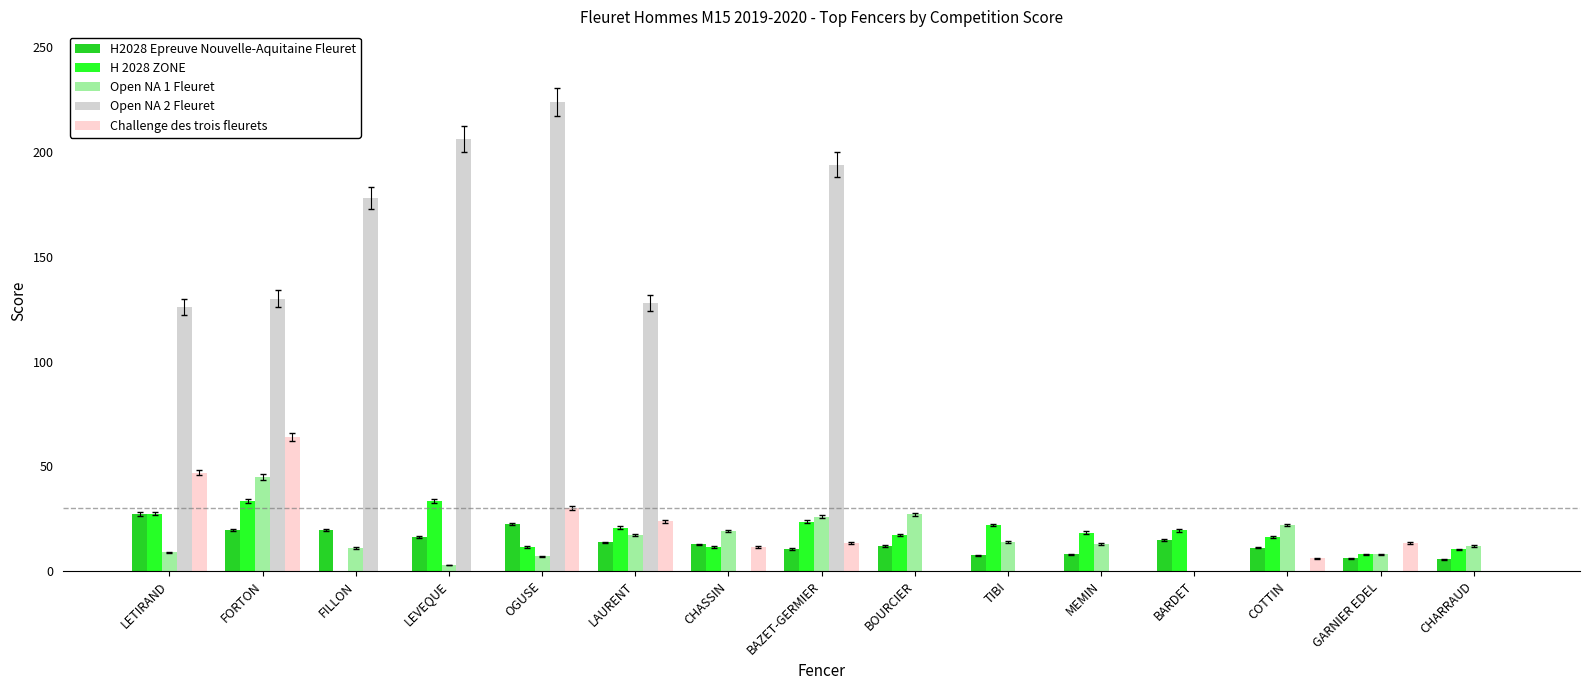

Which category has the highest value across all series?

OGUSE